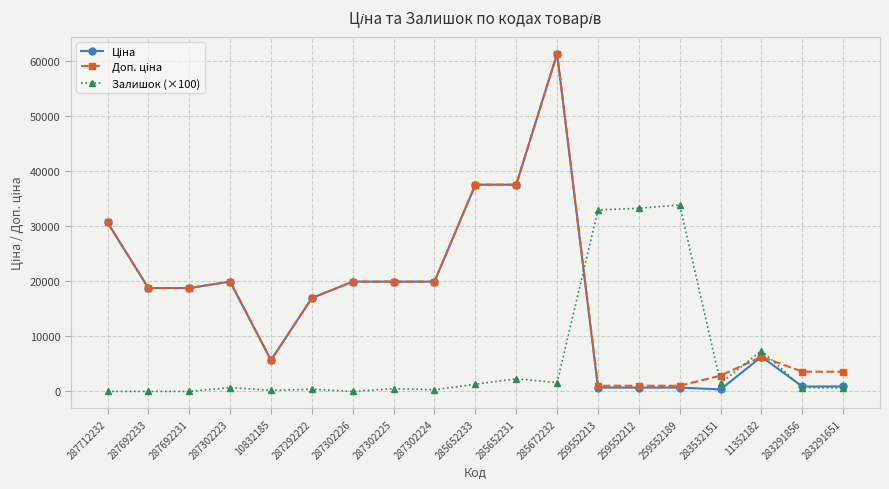

At which category is the sum across all series the highest?

285672232